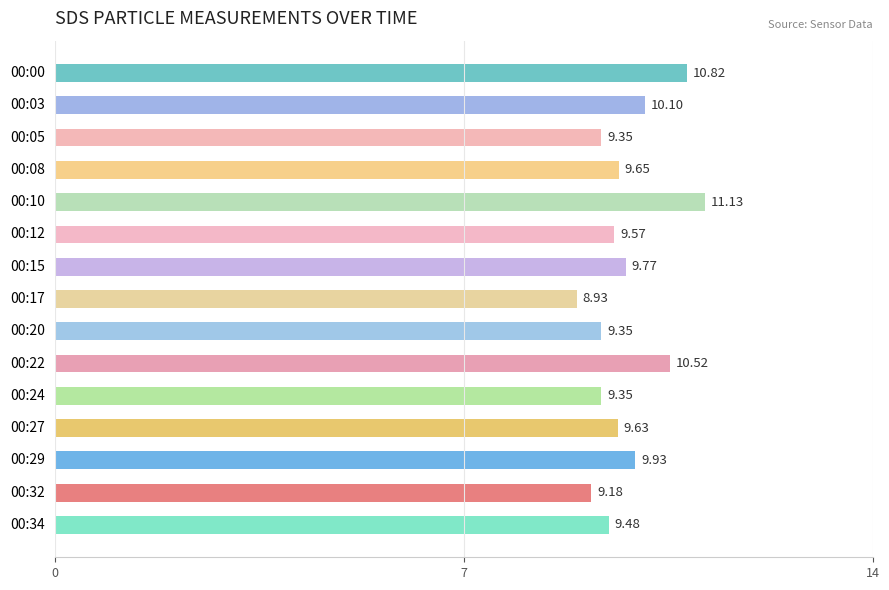

What is the change in value from 00:10 to 00:17?

-2.2